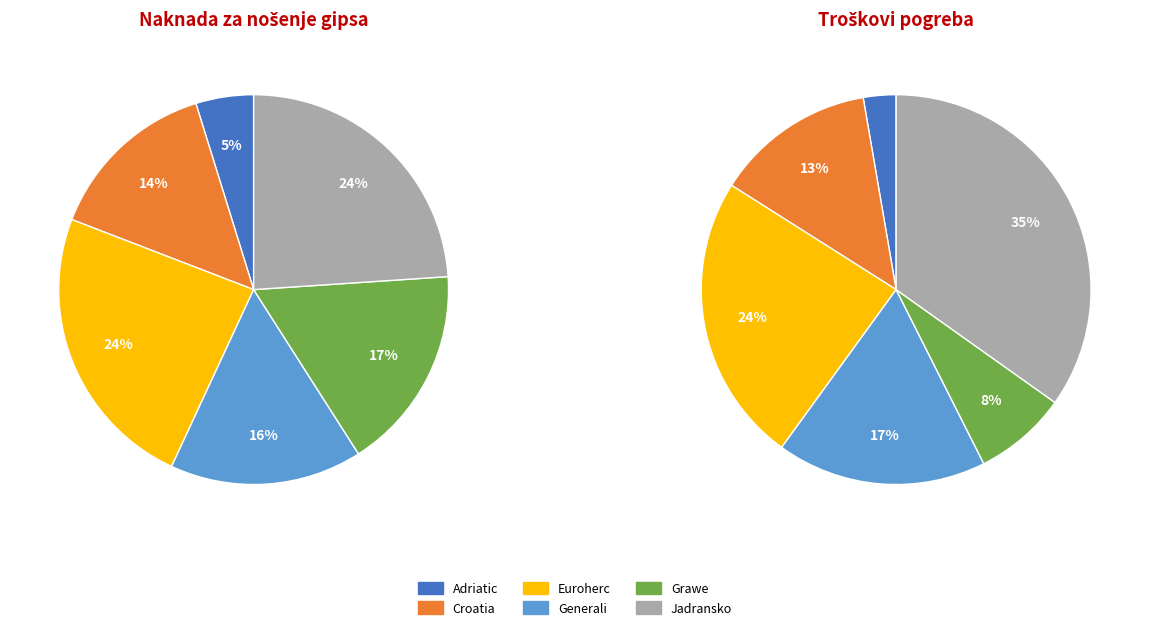

The Euroherc_1 slice represents 1% of the pie. True or false?

False